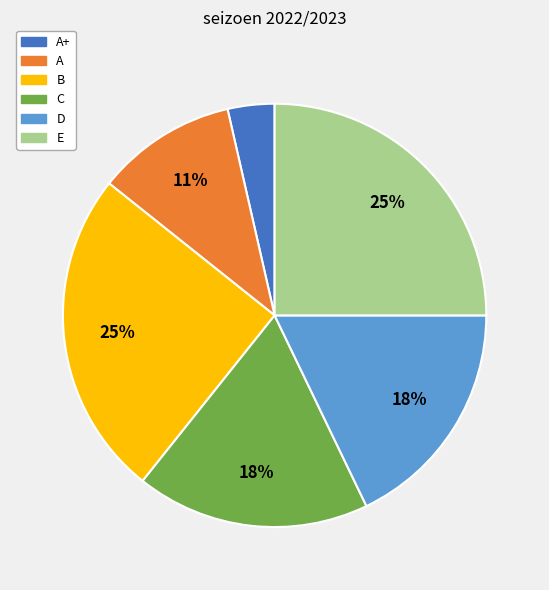

How many segments does this pie chart have?

6